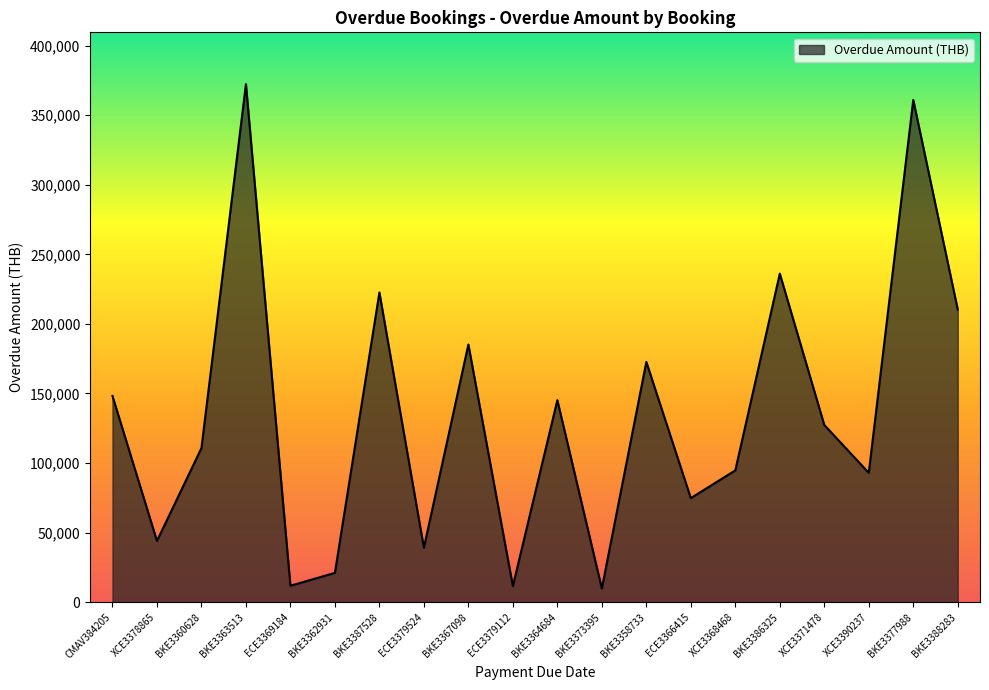

What is the difference between the values at BKE3367098 and XCE3390237?

92220.0